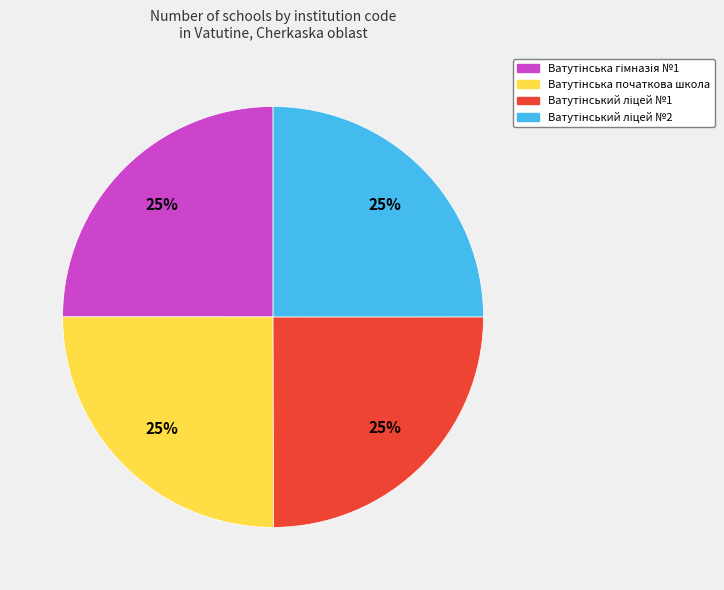

Is there any slice that represents more than half of the pie?

No